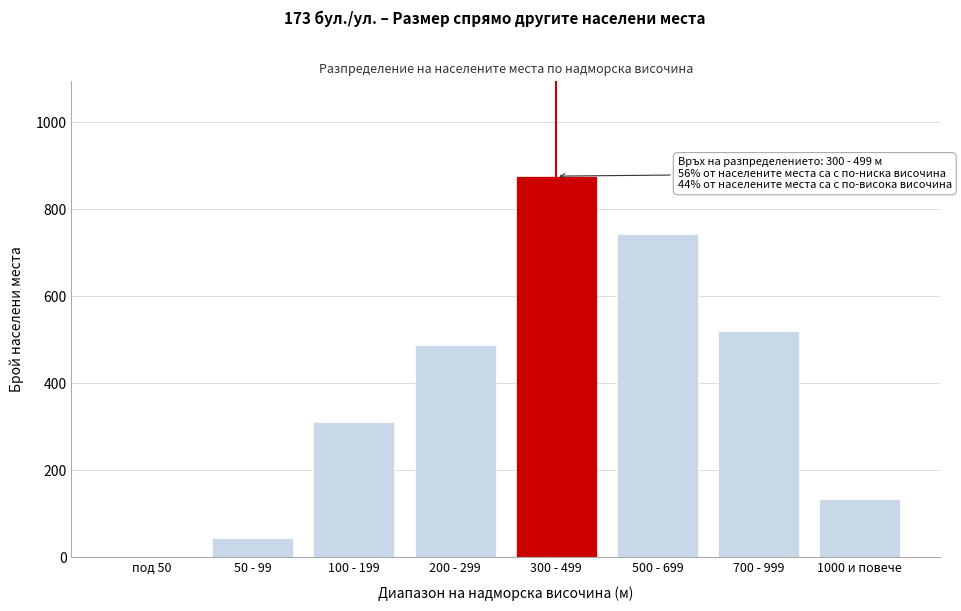

Reading left to right, transcribe all the data shown in this chart.

под 50=0	50 - 99=44	100 - 199=312	200 - 299=487	300 - 499=876	500 - 699=743	700 - 999=521	1000 и повече=134